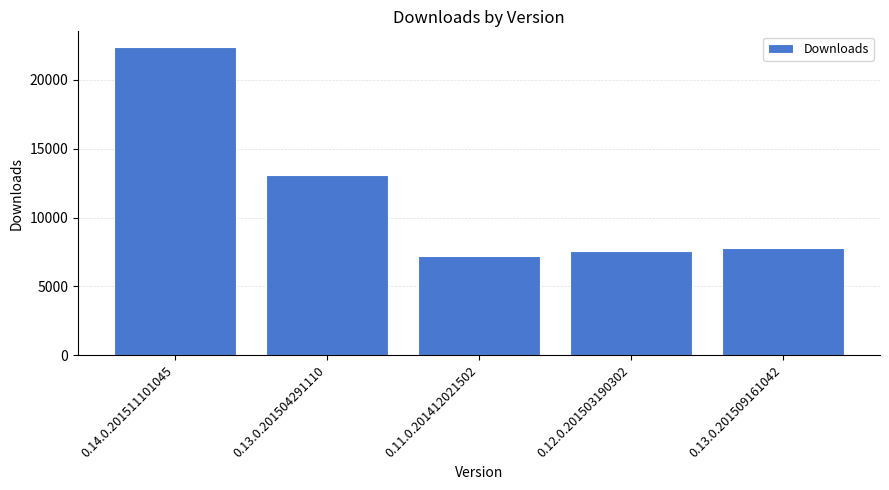

List the labels in order of value, smallest first.

0.11.0.201412021502, 0.12.0.201503190302, 0.13.0.201509161042, 0.13.0.201504291110, 0.14.0.201511101045